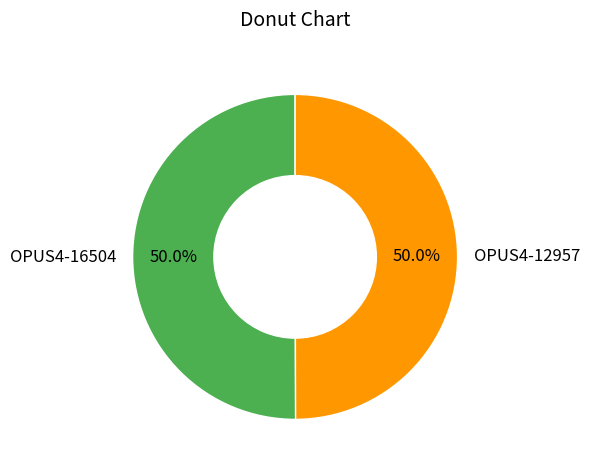

What is the total percentage of OPUS4-12957 and OPUS4-16504?

100.0%